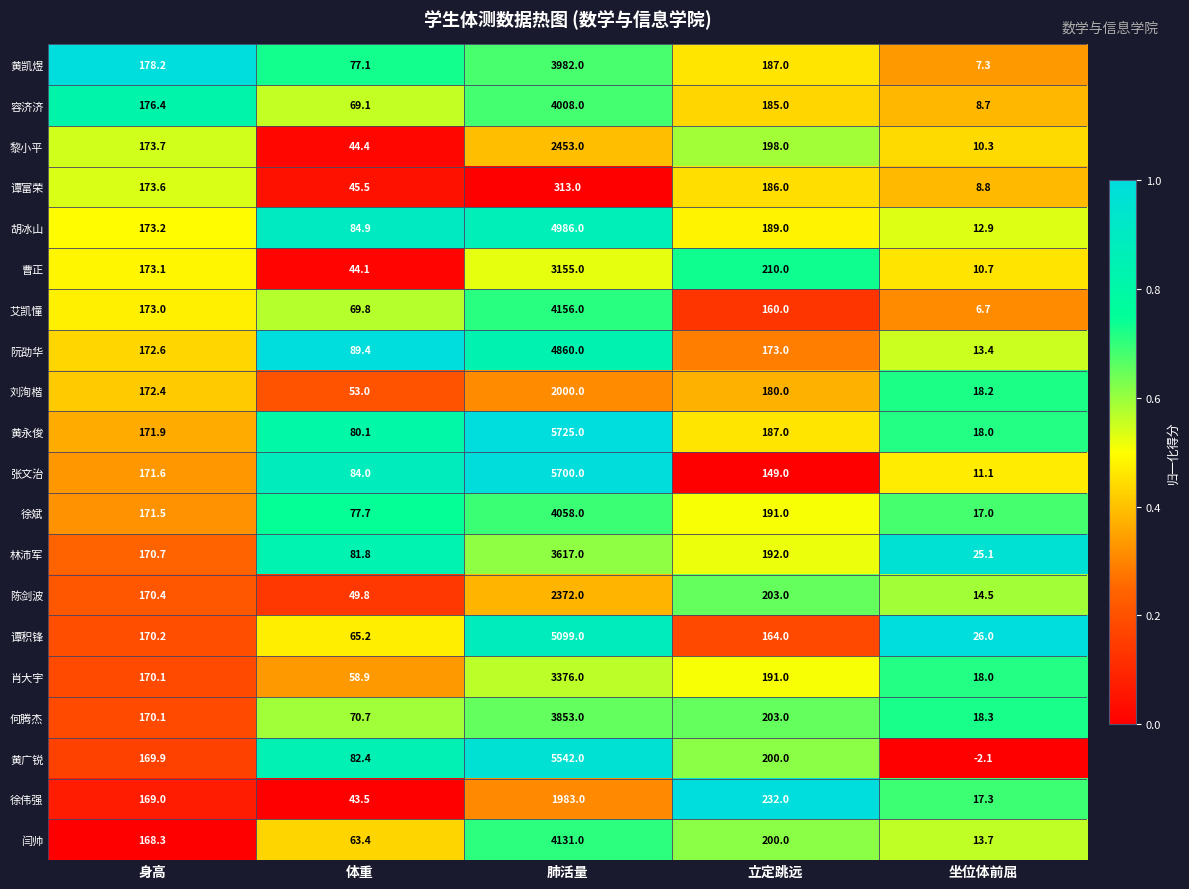

What is the difference between the second highest and minimum values in the 黄广锐 series?

202.1